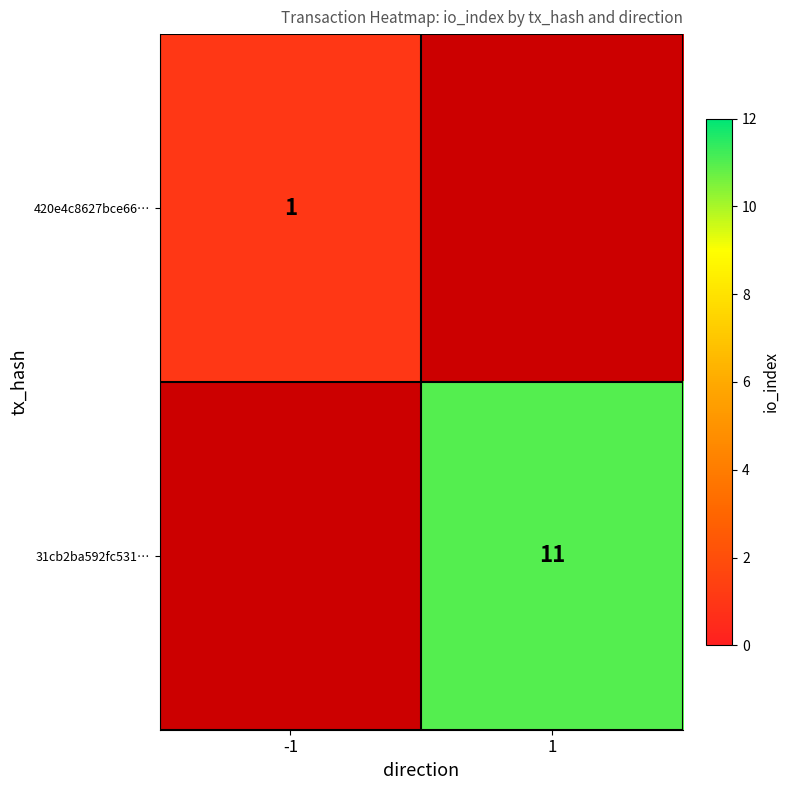

The 31cb2ba592fc531… series shows 17 at 1. True or false?

False